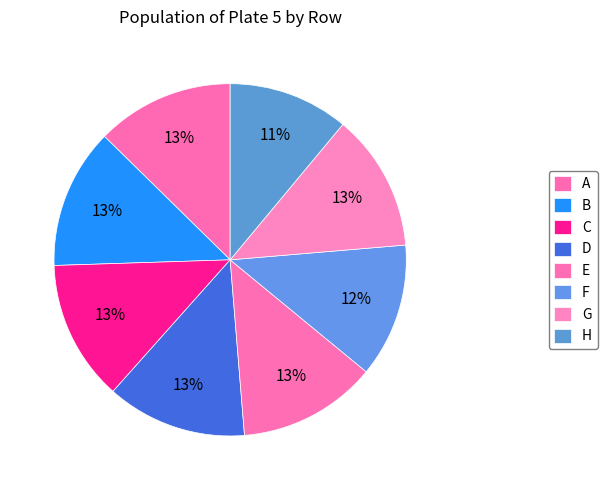

Is there a majority slice in this chart?

No